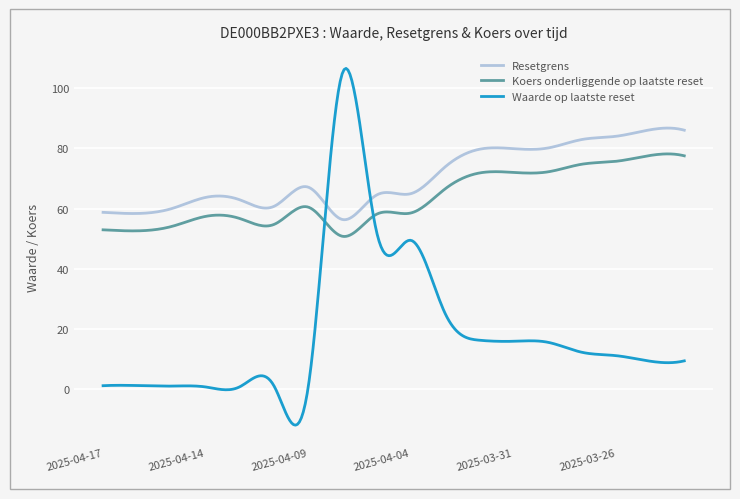

Which series has the largest range (max minus min)?

Waarde op laatste reset